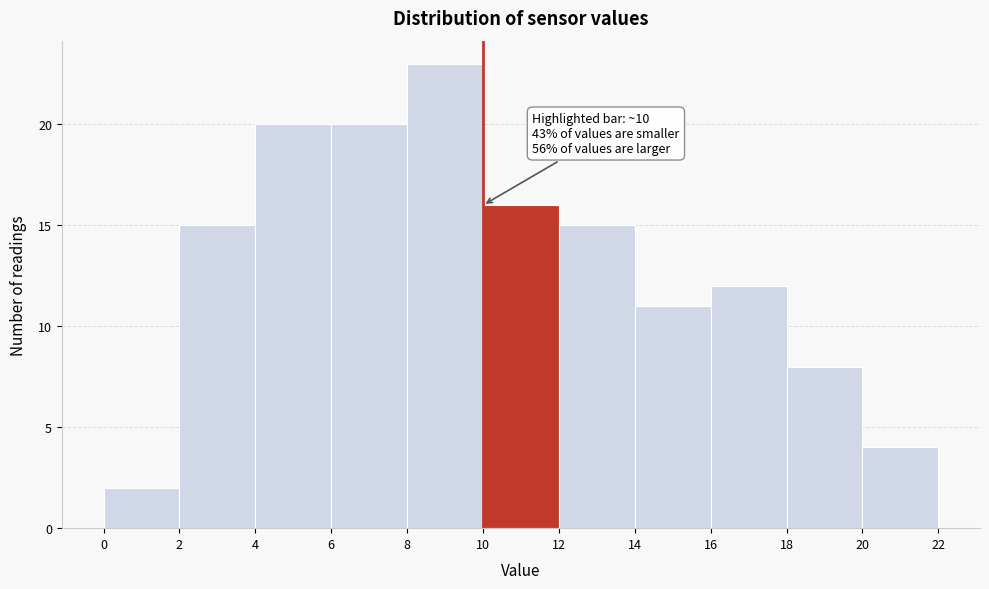

Over which range of the x-axis is the bar tallest?

8 to 10